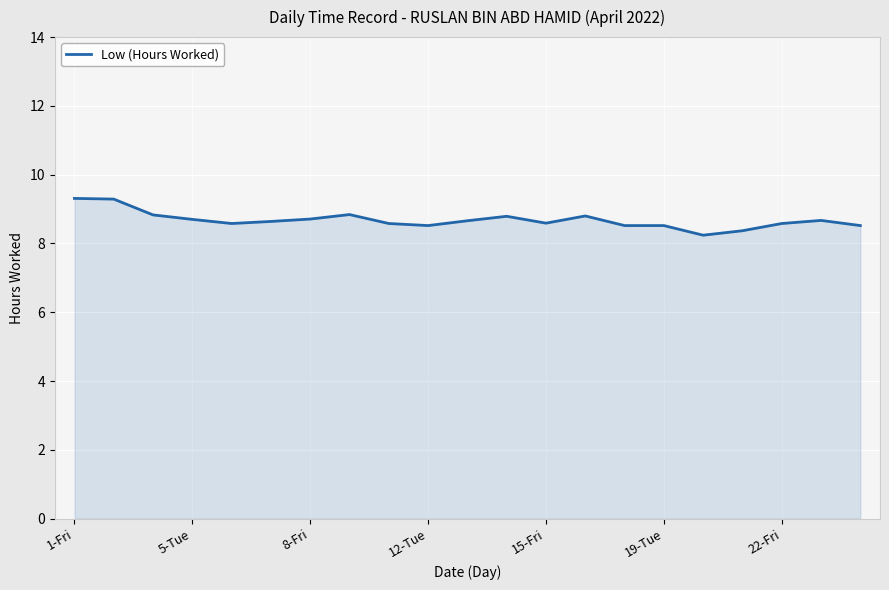

What is the difference between the maximum and minimum values?

1.1